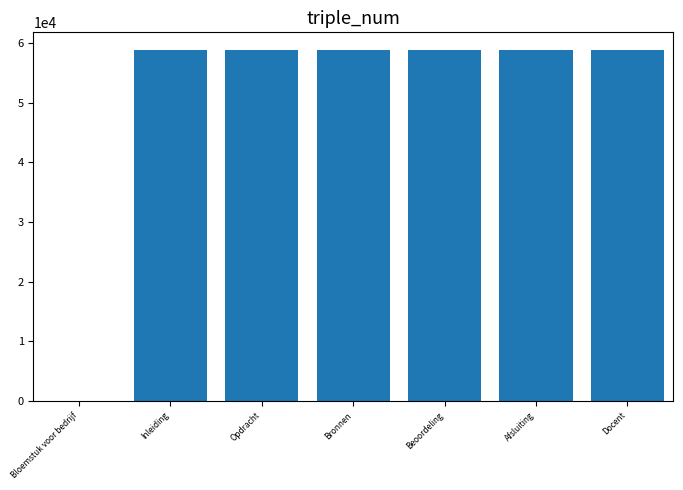

What is the sum of all values?

352754